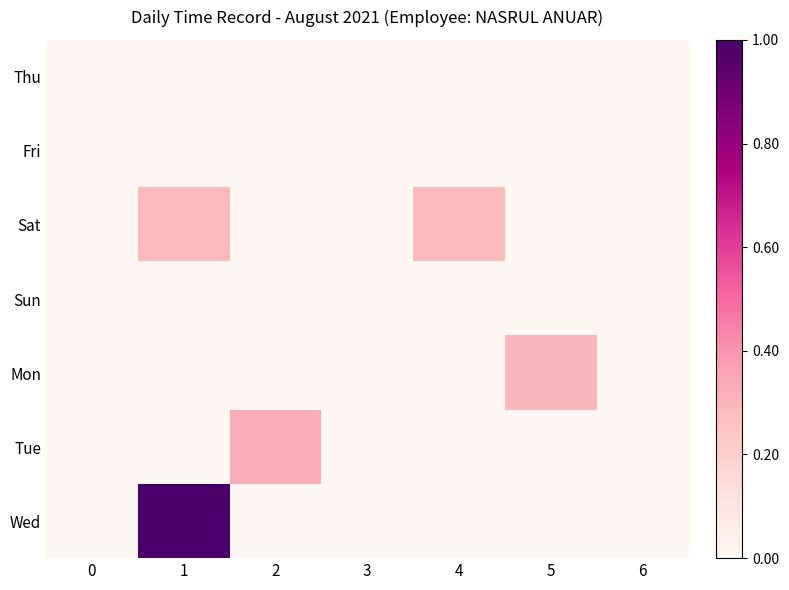

Count the number of data series in this chart.

7